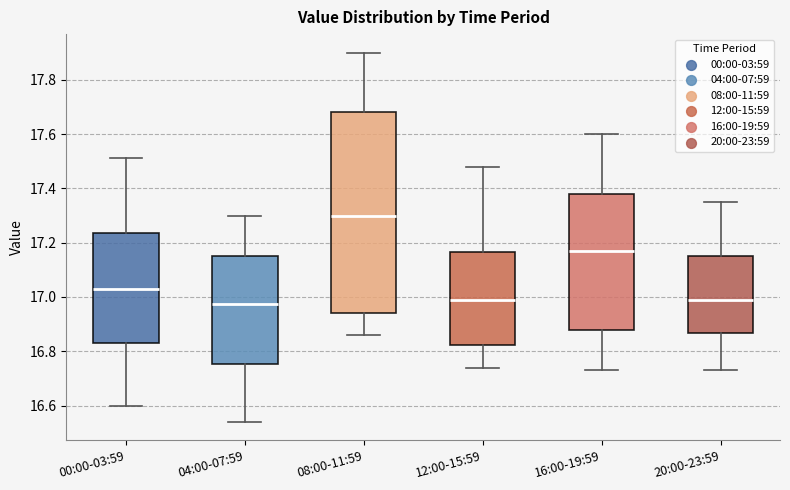

Reading left to right, transcribe this box plot: for each box, give where its median line is, the range the box spans, and where its two whiskers end, as read against the y-axis. The values are not printed on the chart, so give them approximately, as read against the axis.

00:00-03:59: median 17.04, box 16.84 to 17.24, whiskers 16.60 to 17.52
04:00-07:59: median 16.98, box 16.76 to 17.16, whiskers 16.54 to 17.30
08:00-11:59: median 17.30, box 16.94 to 17.68, whiskers 16.86 to 17.90
12:00-15:59: median 17.00, box 16.82 to 17.16, whiskers 16.74 to 17.48
16:00-19:59: median 17.18, box 16.88 to 17.38, whiskers 16.74 to 17.60
20:00-23:59: median 17.00, box 16.86 to 17.16, whiskers 16.74 to 17.36